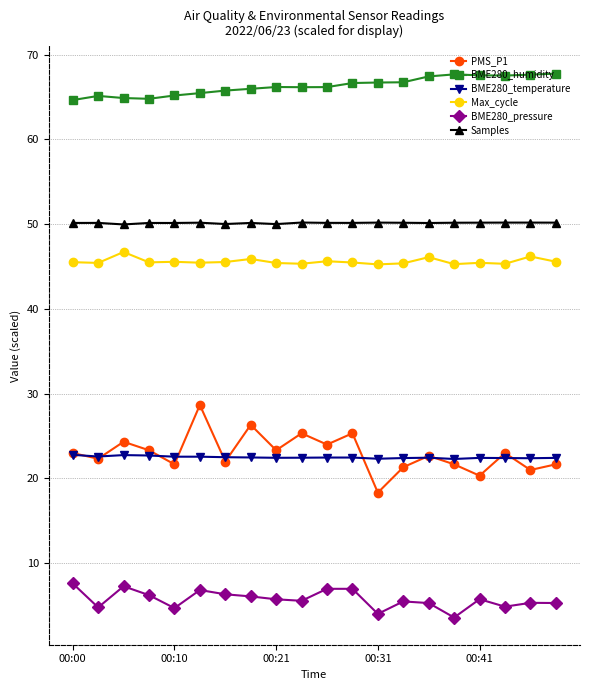

True or false: BME280_pressure has more than 0 points higher than both neighbors.

True